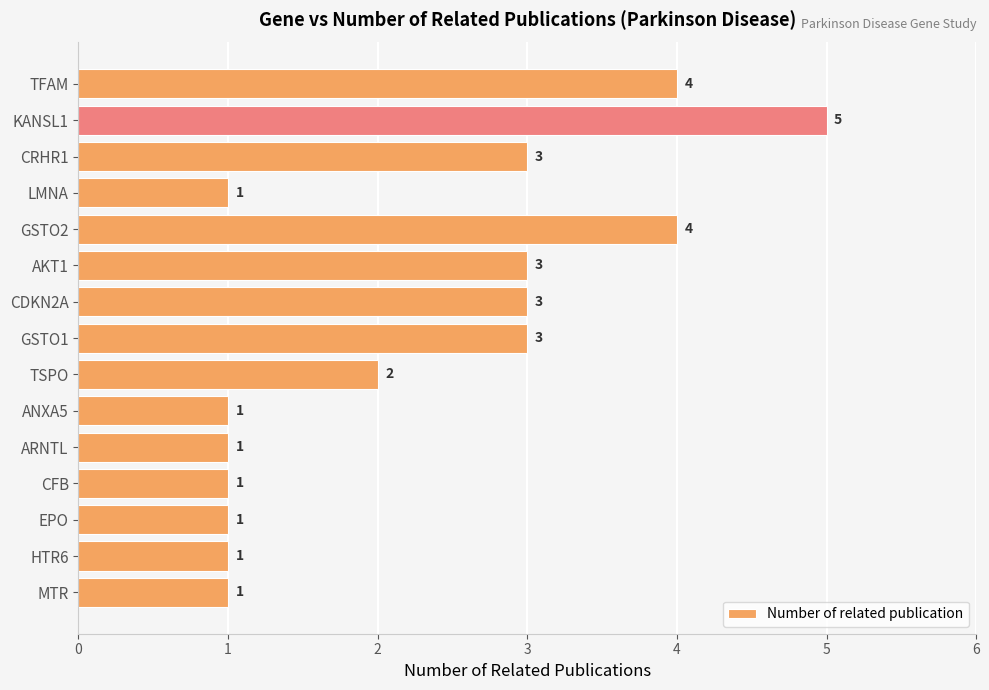

What is the maximum value shown in the chart?

5